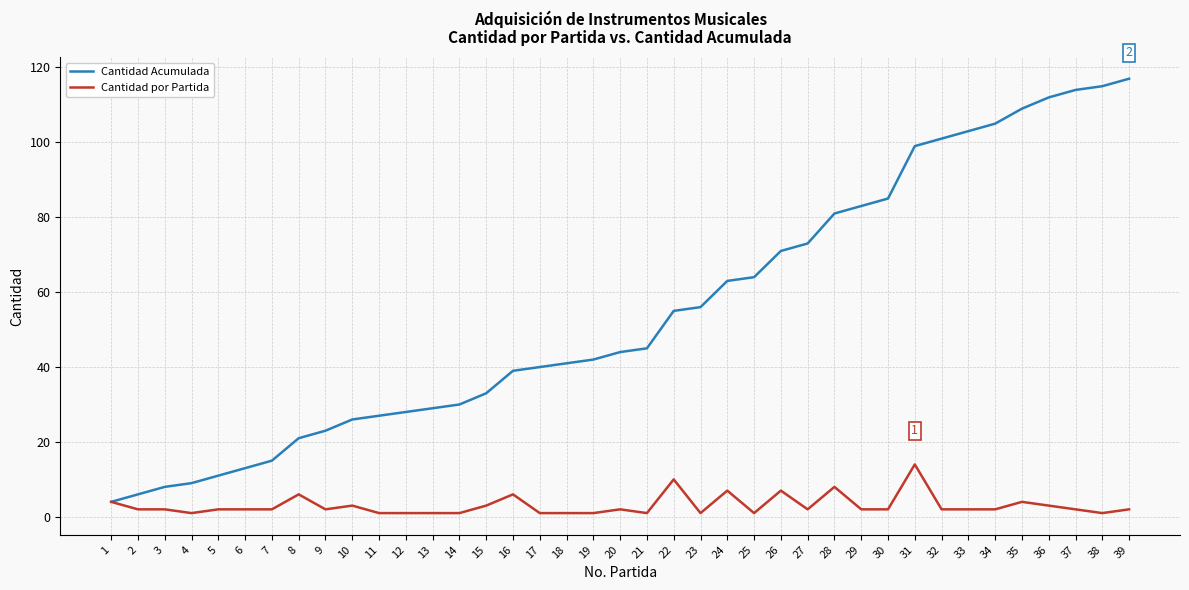

Reading right to left, what are all the values shown in this chart?

Cantidad Acumulada: 39=117	38=115	37=114	36=112	35=109	34=105	33=103	32=101	31=99	30=85	29=83	28=81	27=73	26=71	25=64	24=63	23=56	22=55	21=45	20=44	19=42	18=41	17=40	16=39	15=33	14=30	13=29	12=28	11=27	10=26	9=23	8=21	7=15	6=13	5=11	4=9	3=8	2=6	1=4
Cantidad por Partida: 39=2	38=1	37=2	36=3	35=4	34=2	33=2	32=2	31=14	30=2	29=2	28=8	27=2	26=7	25=1	24=7	23=1	22=10	21=1	20=2	19=1	18=1	17=1	16=6	15=3	14=1	13=1	12=1	11=1	10=3	9=2	8=6	7=2	6=2	5=2	4=1	3=2	2=2	1=4